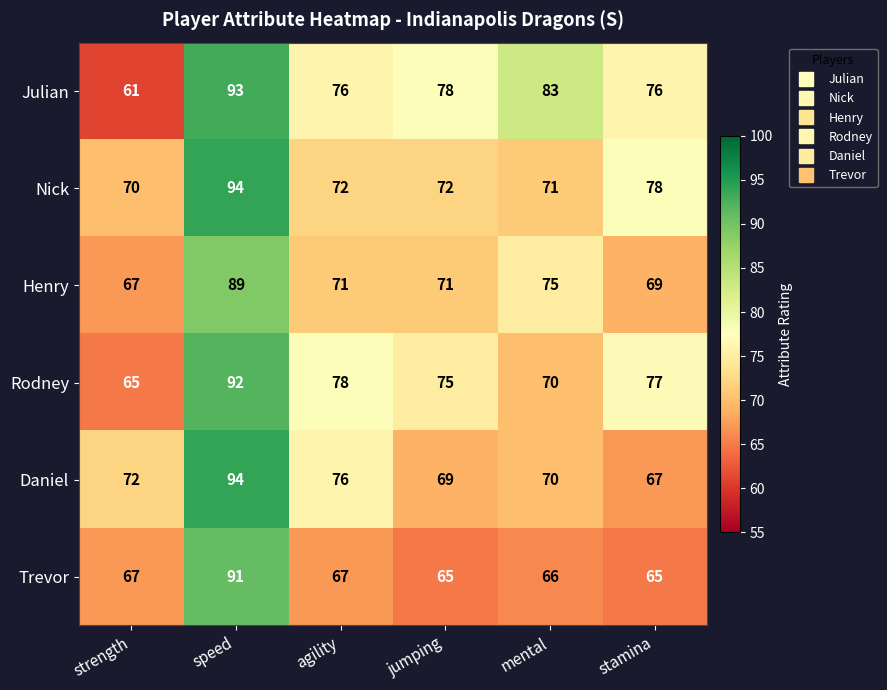

The value of Rodney at mental is 43. True or false?

False